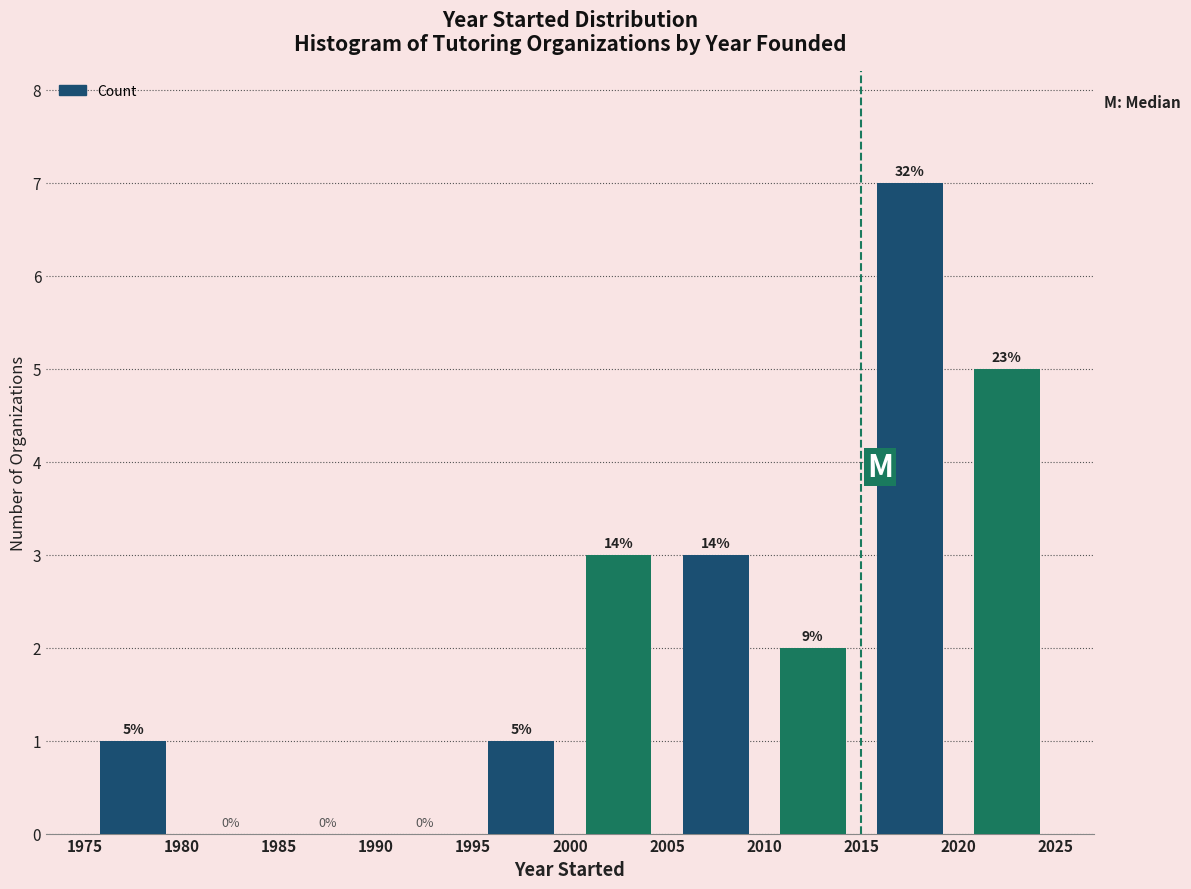

Which range on the x-axis has the tallest bar?

2015 to 2020